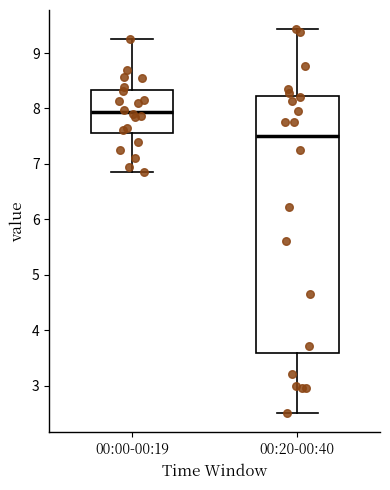

Reading left to right, transcribe this box plot: for each box, give where its median line is, the range the box spans, and where its two whiskers end, as read against the y-axis. The values are not printed on the chart, so give them approximately, as read against the axis.

00:00-00:19: median 7.9, box 7.6 to 8.3, whiskers 6.9 to 9.3
00:20-00:40: median 7.5, box 3.6 to 8.2, whiskers 2.5 to 9.4